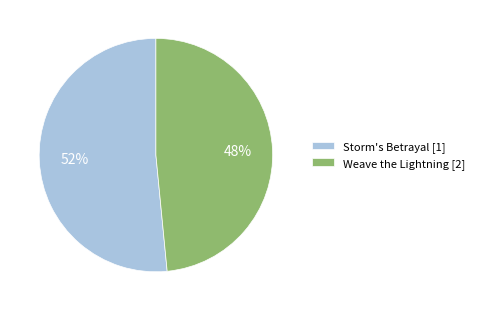

Approximately how many times larger is the value at Weave the Lightning [2] compared to Storm's Betrayal [1]?

0.9